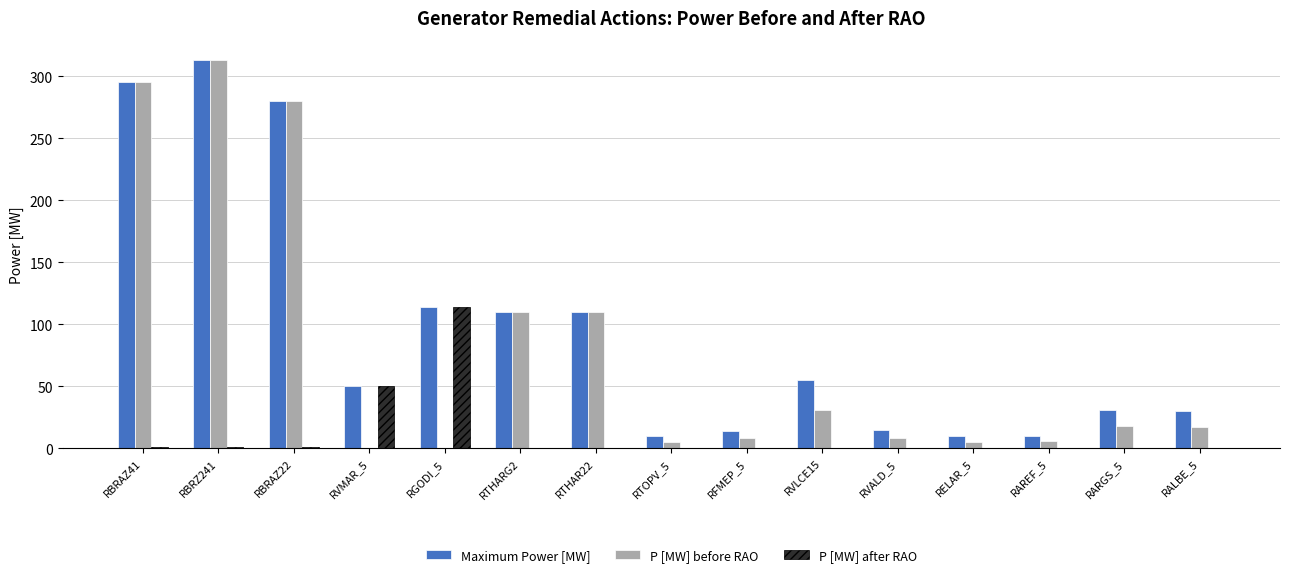

What is the sum of all P [MW] before RAO values?

1206